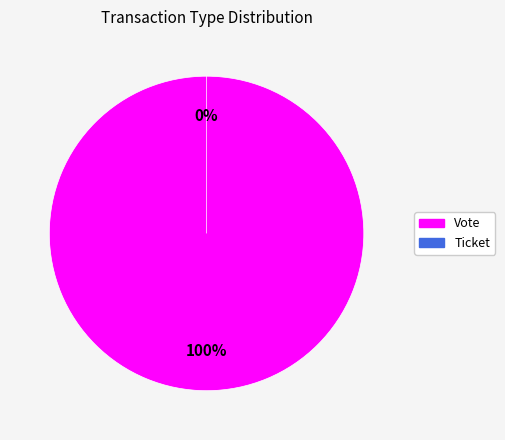

How many slices are in this pie chart?

2